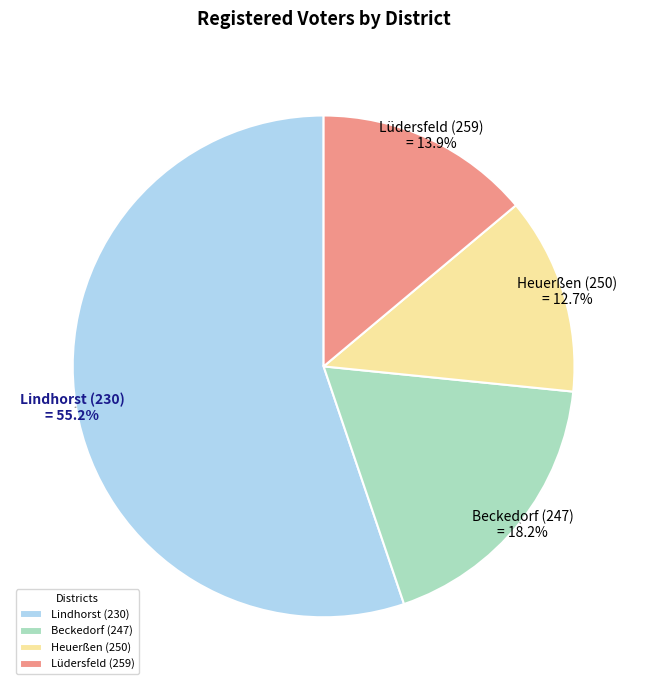

What is the ratio of the value at Heuerßen (250) to the value at Beckedorf (247)?

0.7